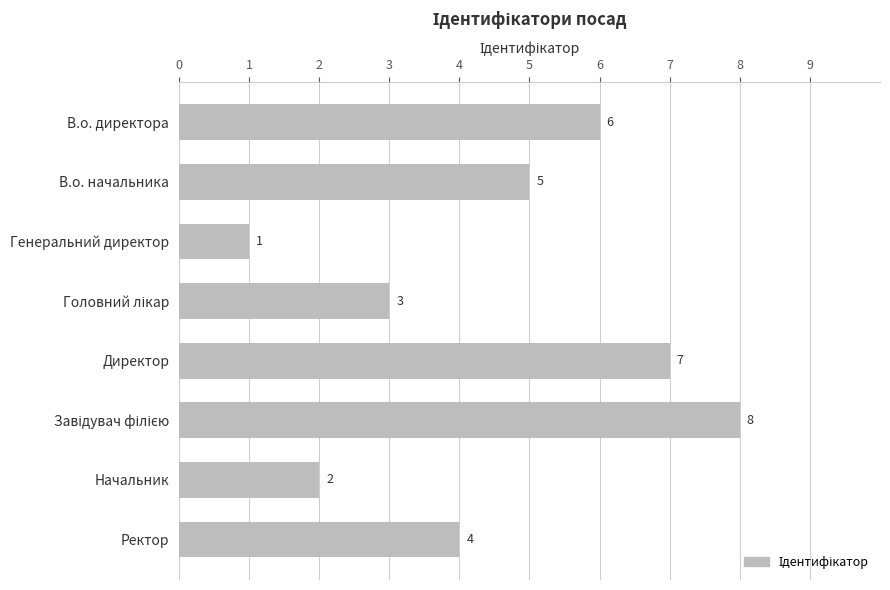

Are the bars grouped side by side (vs. stacked)?

No